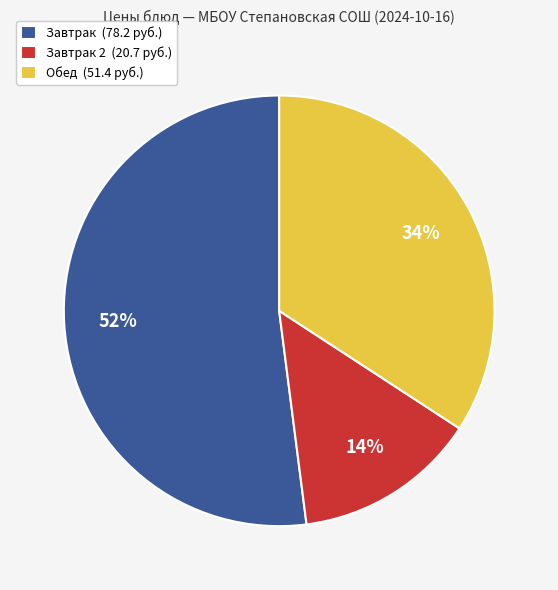

Approximately how many times larger is the value at Завтрак (78.2 руб.) compared to Обед (51.4 руб.)?

1.5